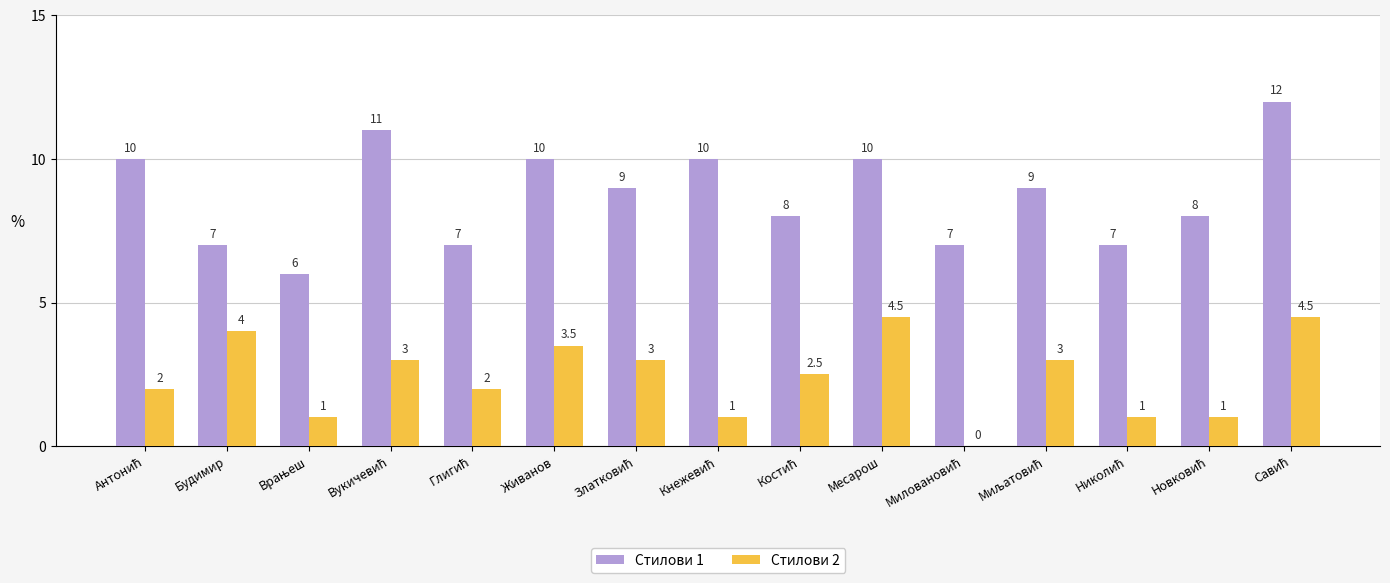

Which series has the largest total across all categories?

Стилови 1